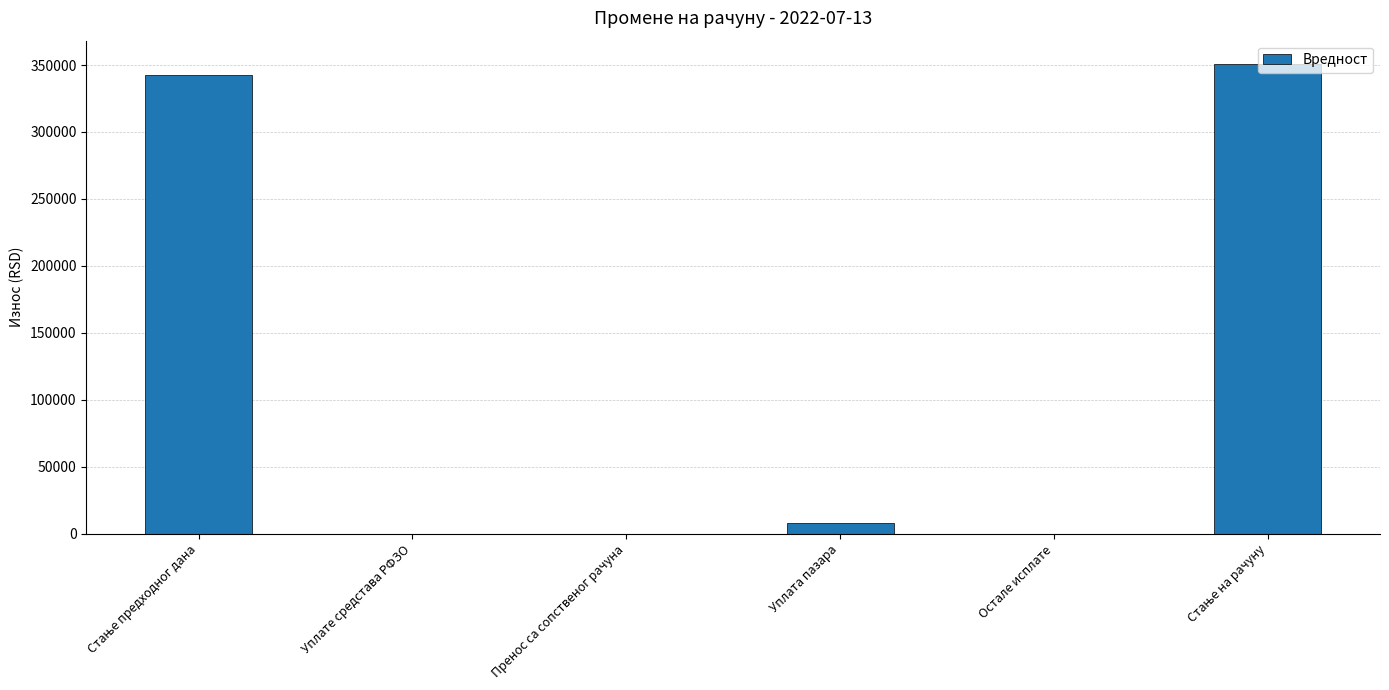

The value at Уплате средстава РФЗО is -176947.4. True or false?

False